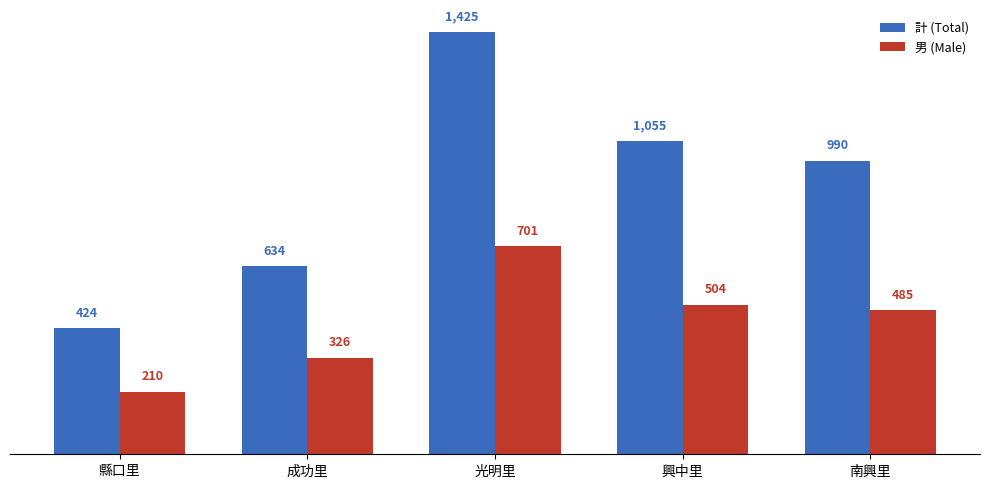

Reading left to right, transcribe all the data shown in this chart.

計 (Total): 424	634	1425	1055	990
男 (Male): 210	326	701	504	485